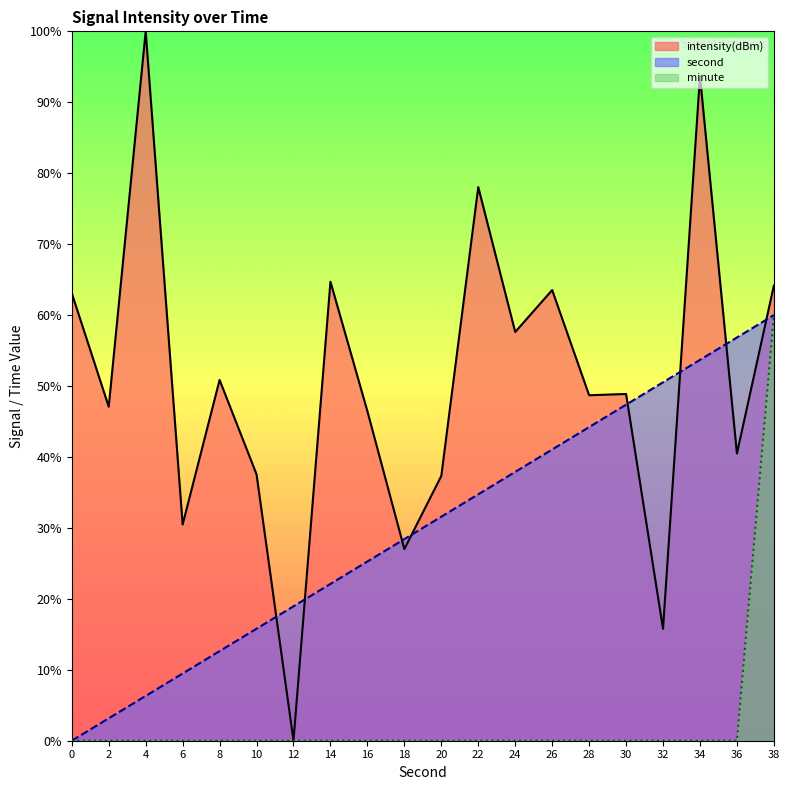

At which label does minute reach its peak?

38